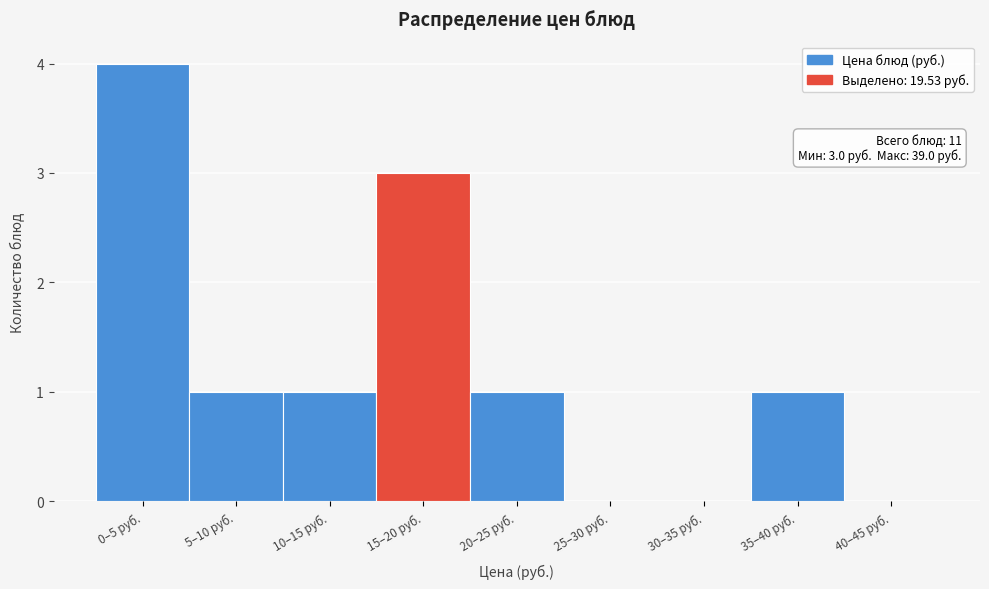

Reading right to left, transcribe all the data shown in this chart.

40–45 руб.=0	35–40 руб.=1	30–35 руб.=0	25–30 руб.=0	20–25 руб.=1	15–20 руб.=3	10–15 руб.=1	5–10 руб.=1	0–5 руб.=4